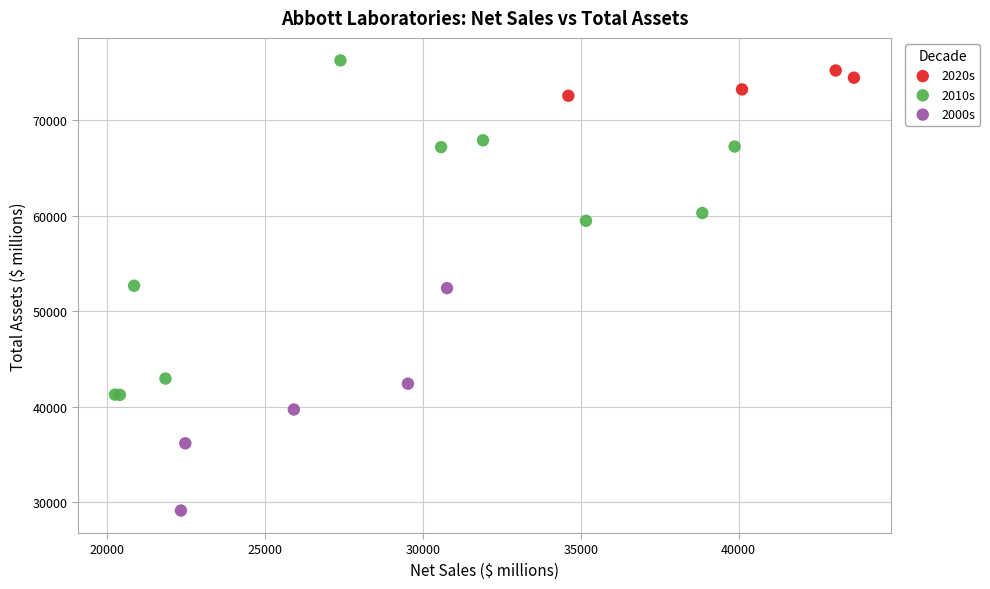

Which series has the largest Y range (max minus min)?

2010s